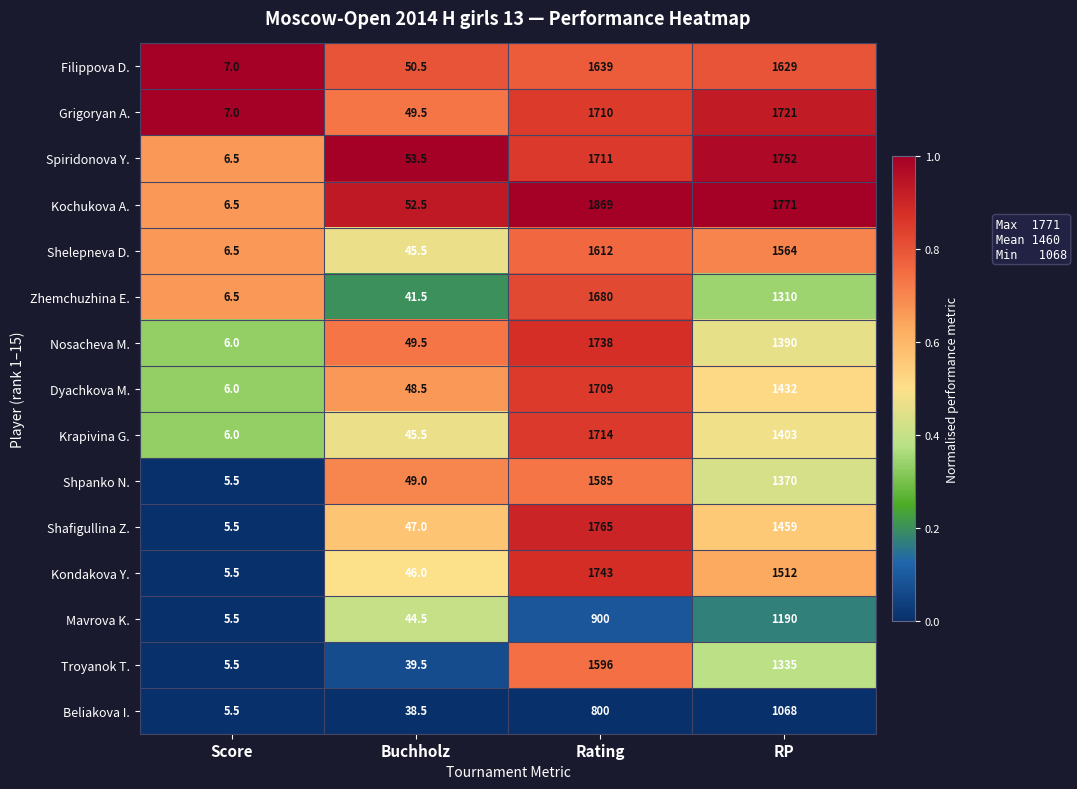

What is the sum of the Spiridonova Y. values at RP and Rating?

3463.0